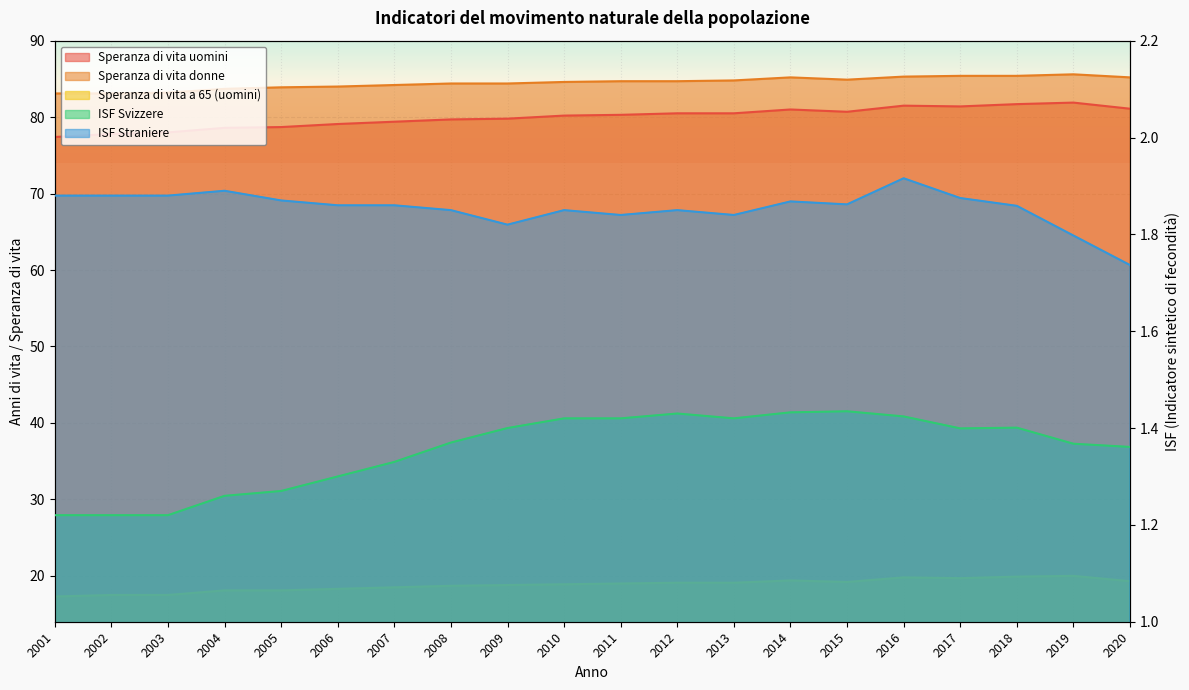

What is the sum of all Speranza di vita a 65 (uomini) values?

376.2